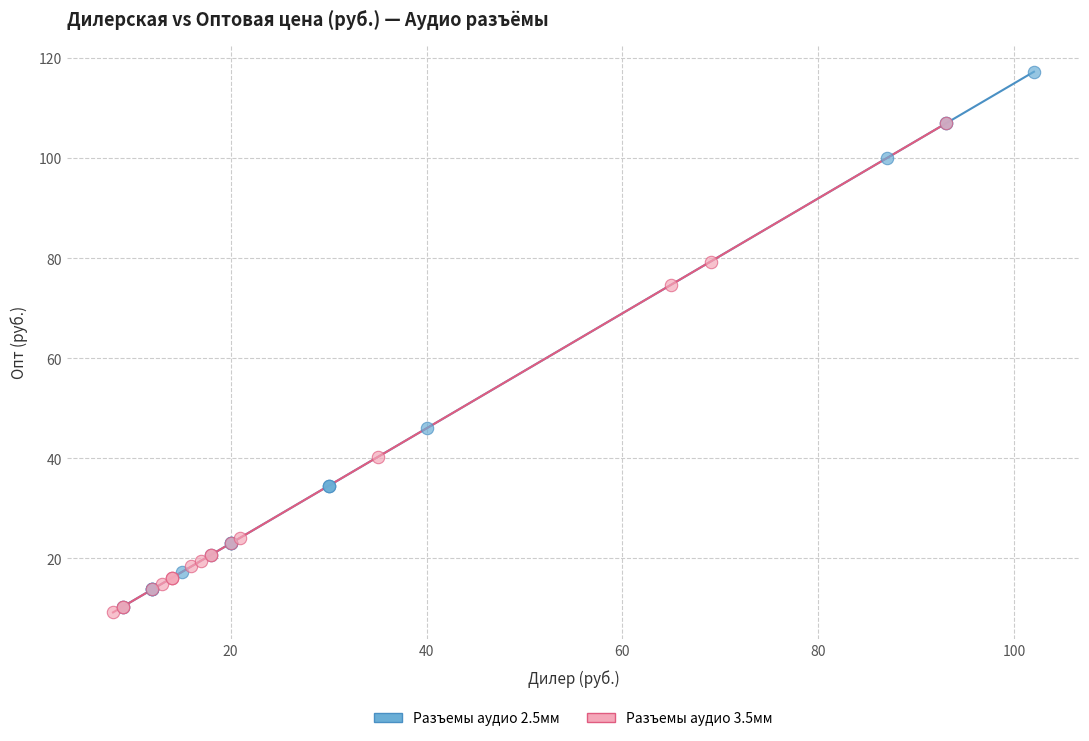

Which series has the widest spread of Y values?

Разъемы аудио 2.5мм